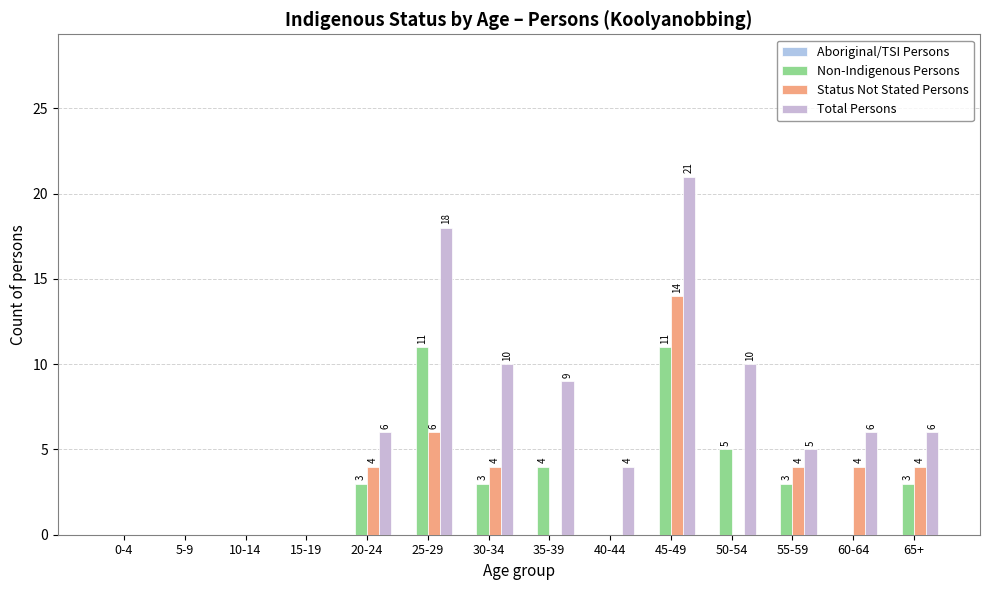

How many series are shown in this chart?

3